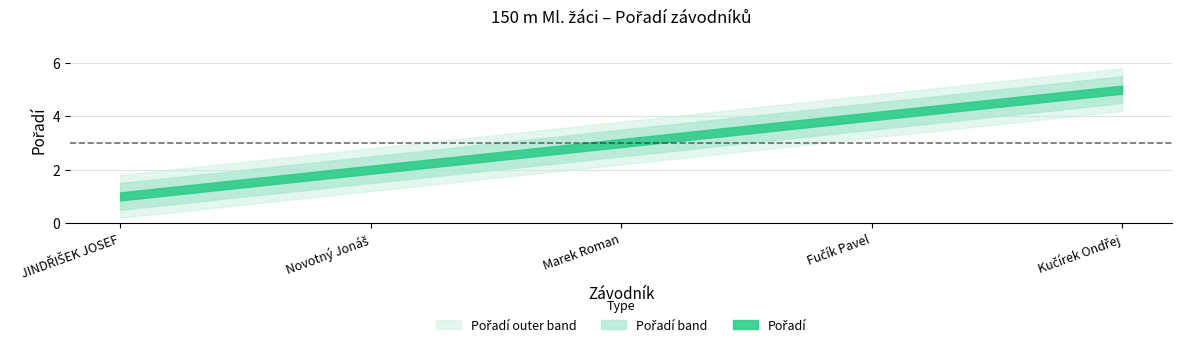

Reading left to right, list all the values displayed in this chart.

Pořadí: 1.0	2.0	3.0	4.0	5.0
Pořadí_upper: 1.5	2.5	3.5	4.5	5.5
Pořadí_lower: 0.5	1.5	2.5	3.5	4.5